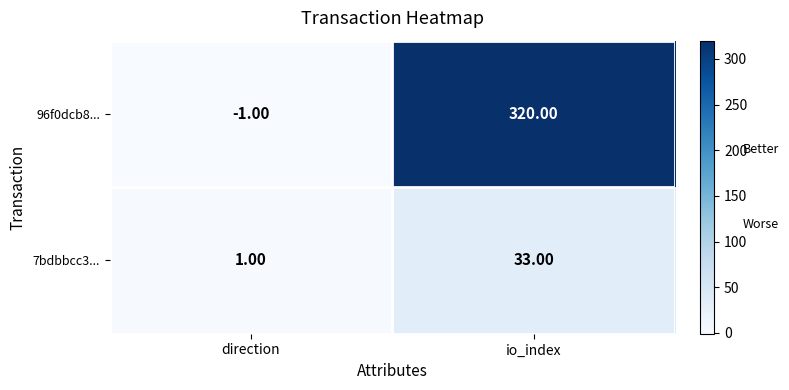

Which category has the lowest value in the 96f0dcb8... series?

direction